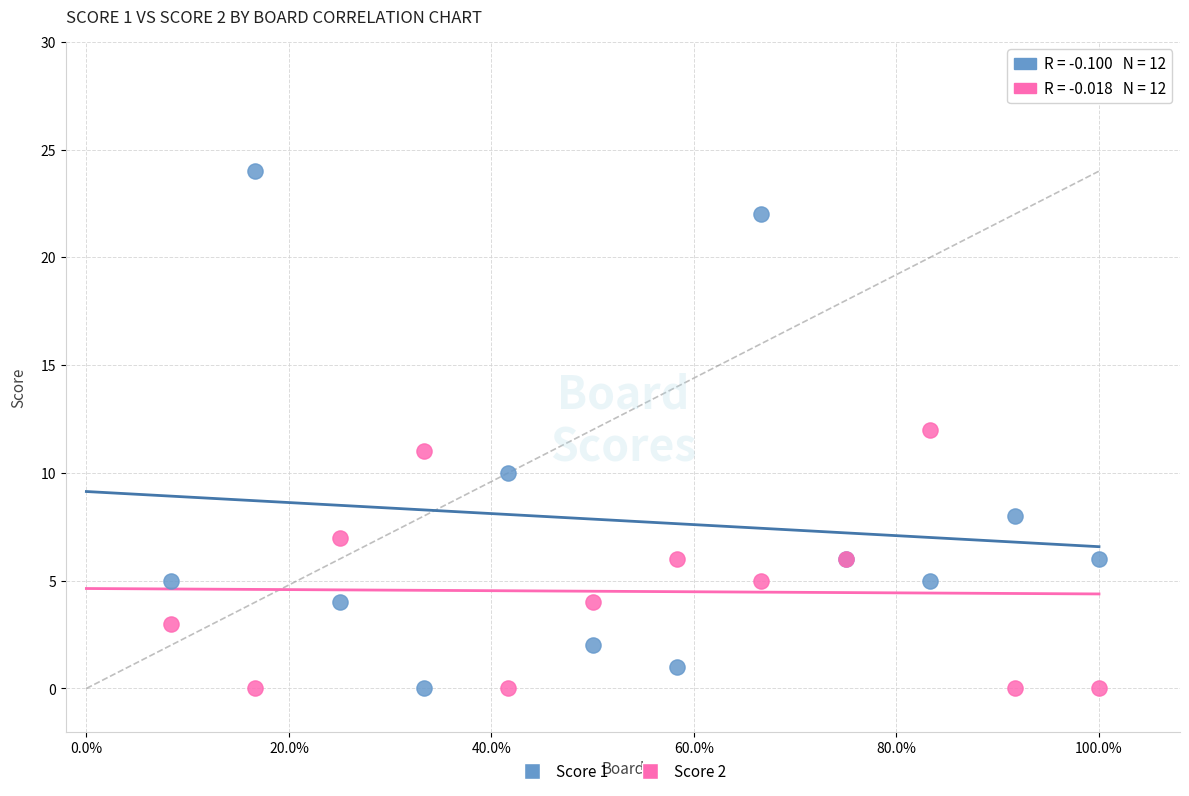

Which series contains the highest Y value?

Score 1